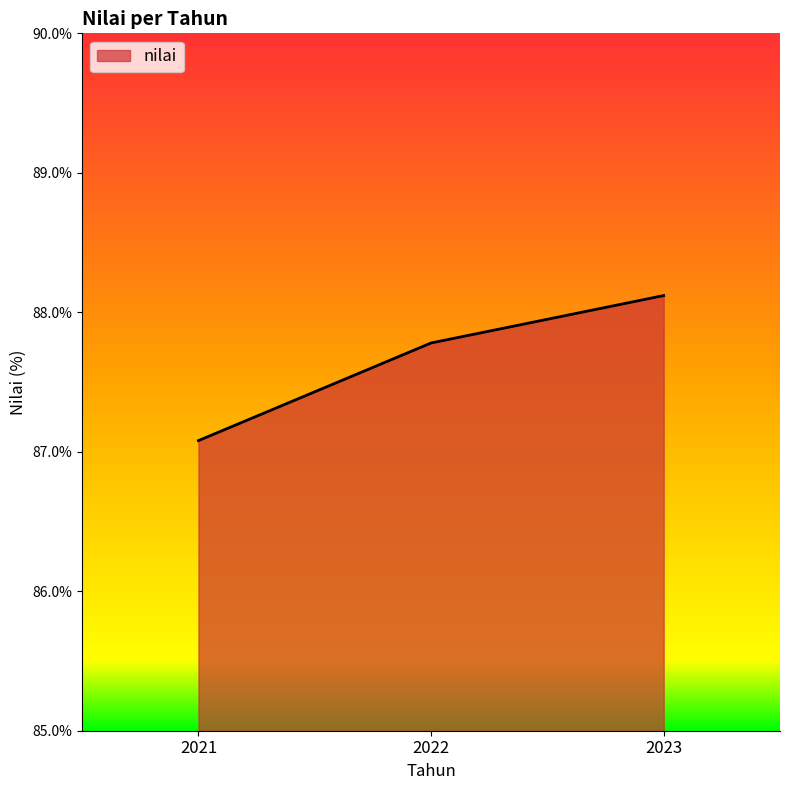

At which category does the chart reach its peak across all series?

2023